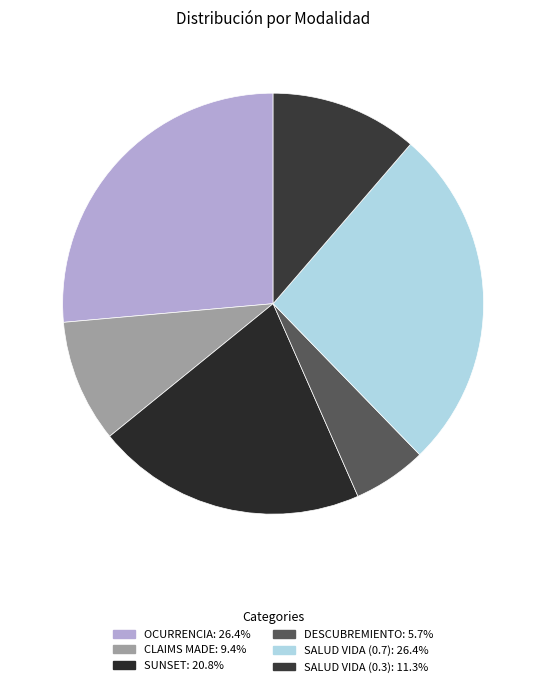

What percentage do OCURRENCIA and SALUD VIDA (0.7) together represent?

52.8%